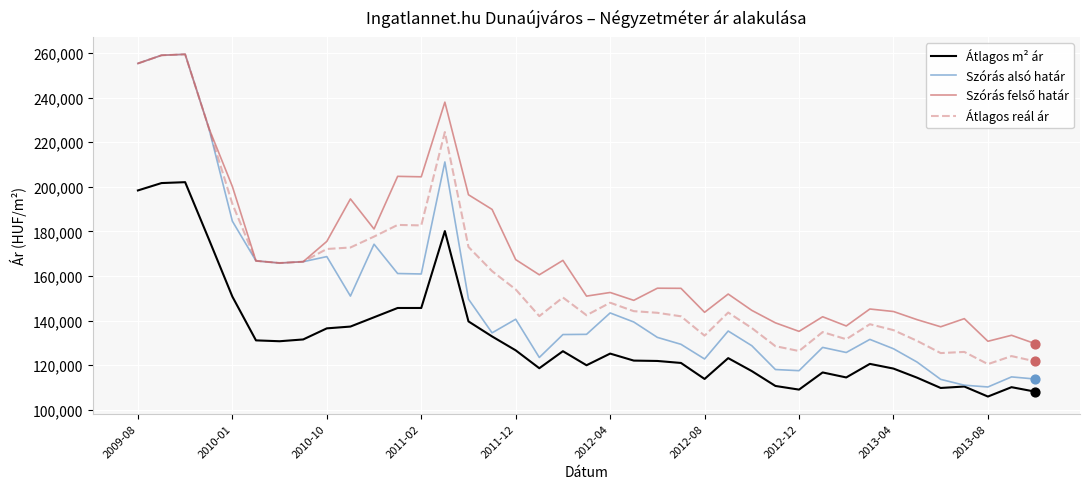

At how many categories does at least one series exceed 119105?

39